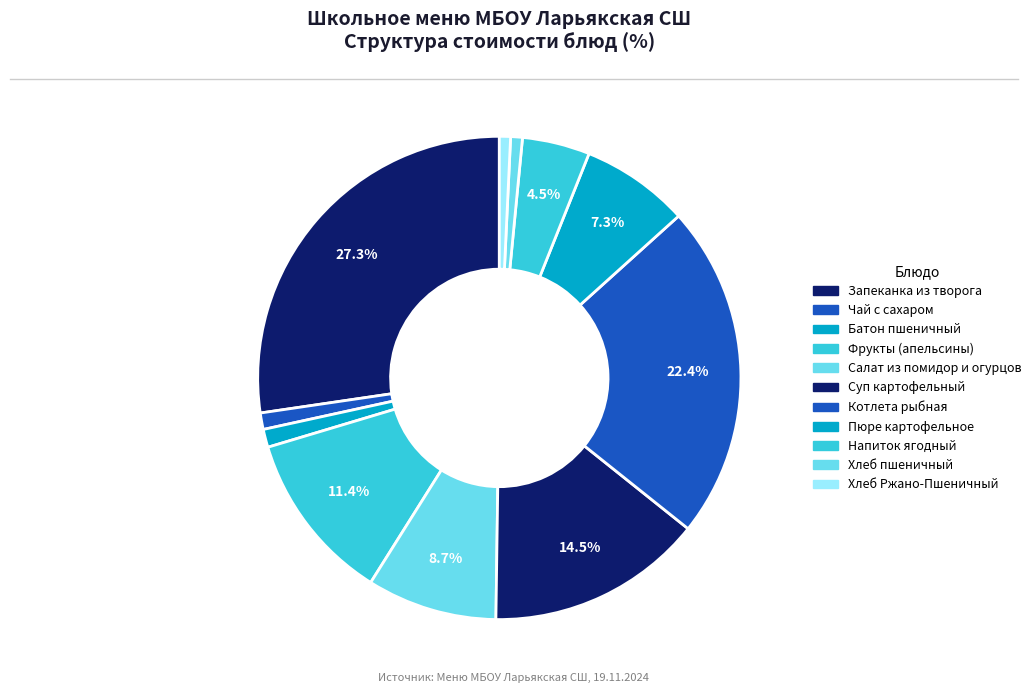

Does Пюре картофельное account for over 50% of the chart?

No